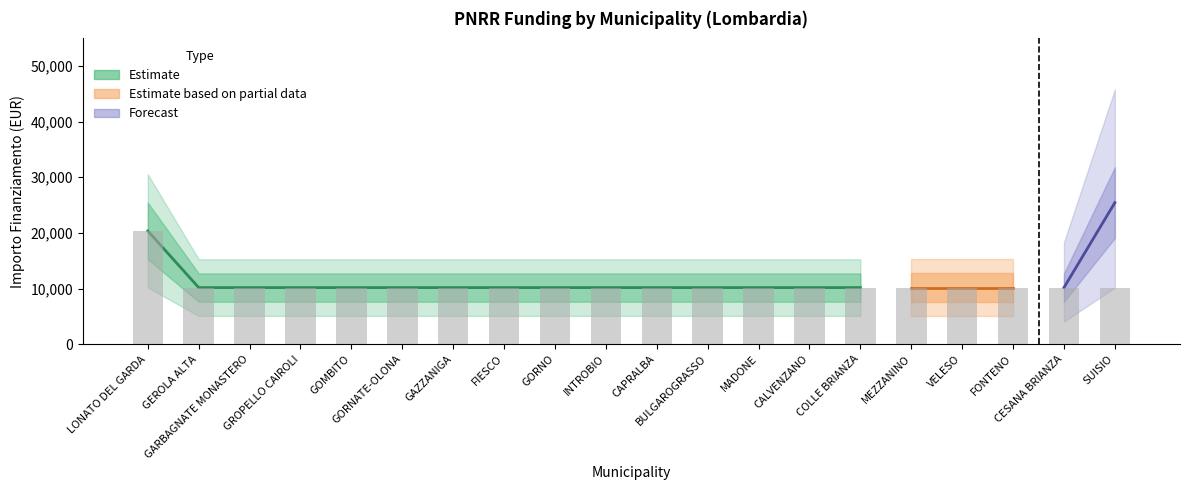

Is it true that the value at GARBAGNATE MONASTERO is 10172?

True